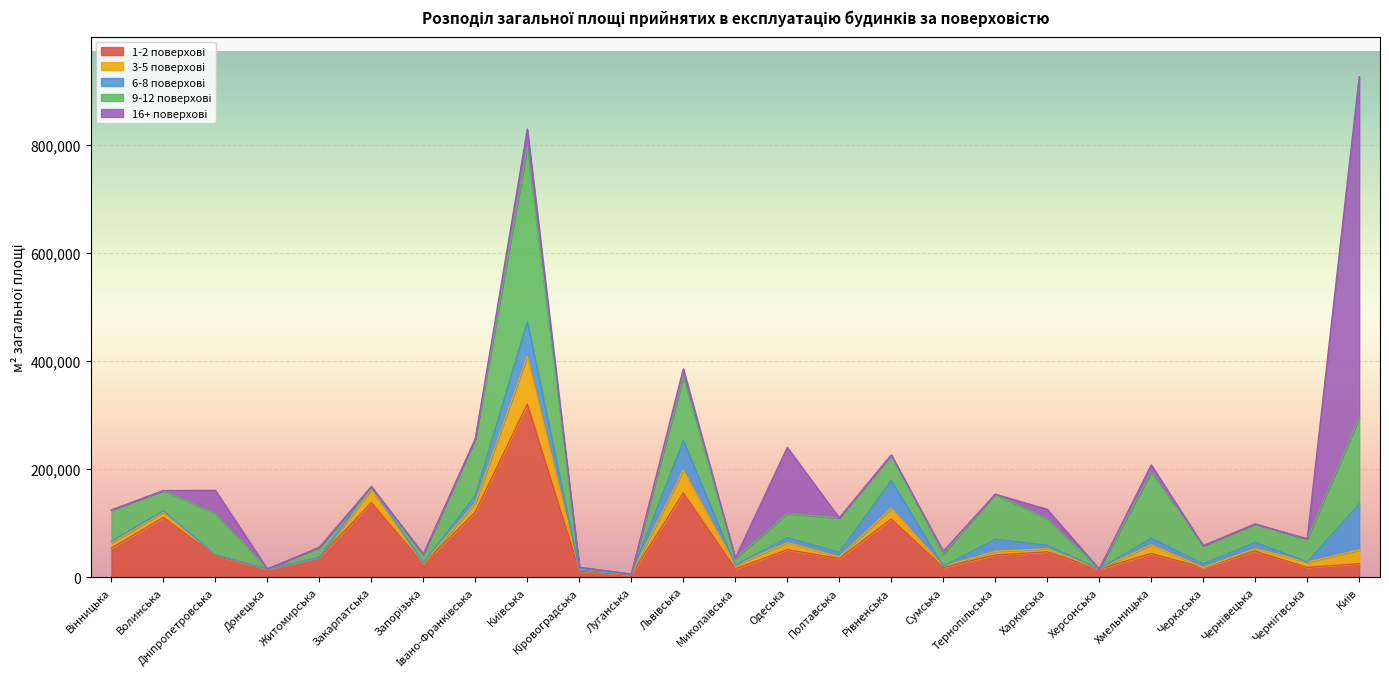

Between Дніпропетровська and Полтавська, which is larger?

Дніпропетровська